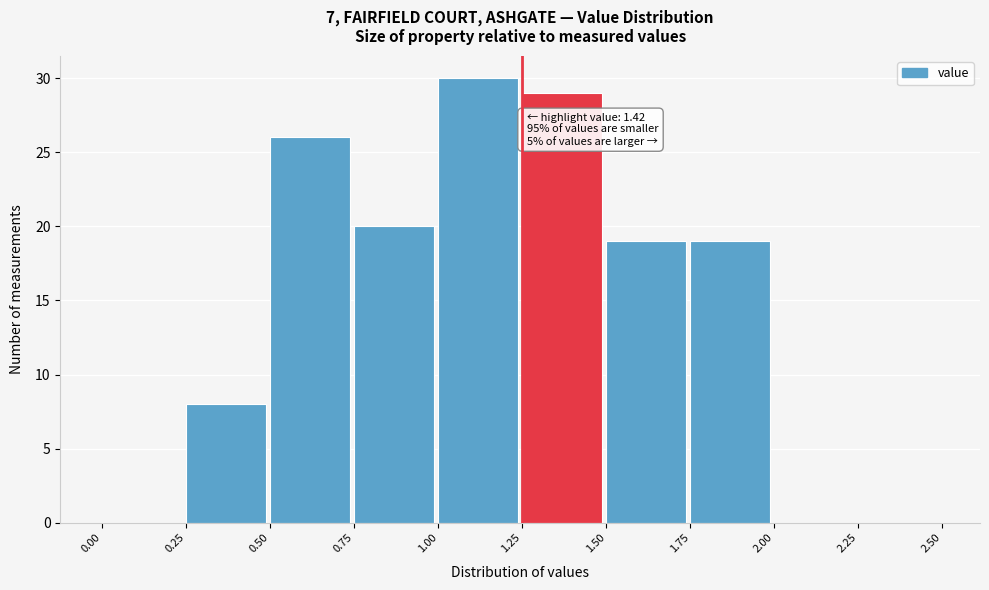

Which range on the x-axis has the tallest bar?

1.00 to 1.25